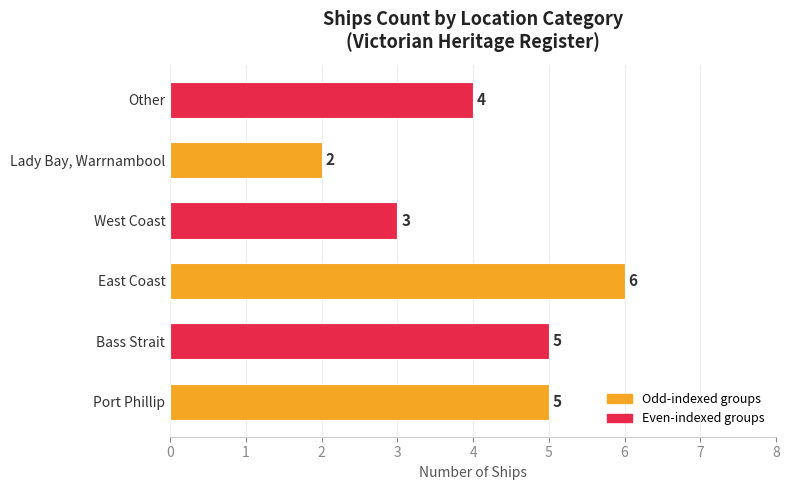

What is the difference between the maximum and minimum values?

4